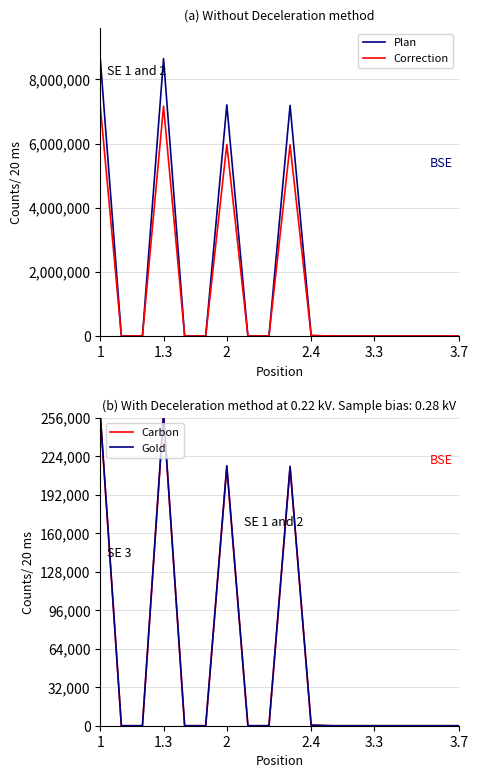

Which series changed the most between 2 and 9?

Plan